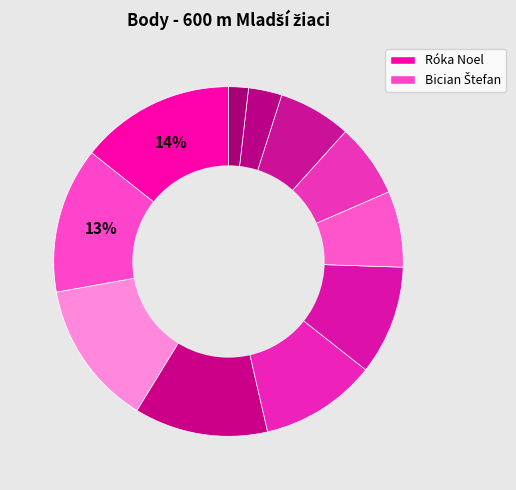

Which slice is the smallest?

Šuvara Patrik